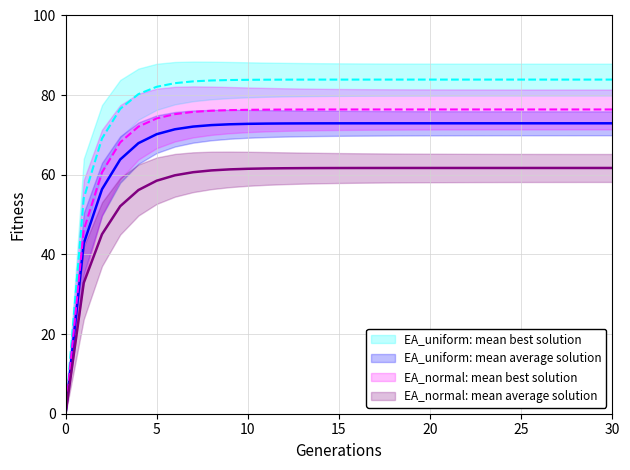

What is the greatest value displayed?

83.9